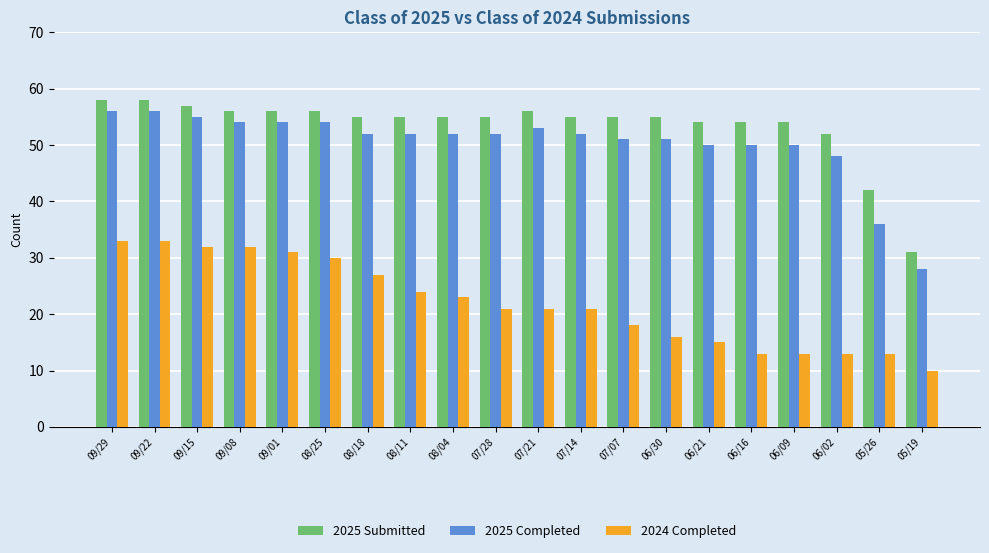

Reading left to right, list all the values displayed in this chart.

2025 Submitted: 58	58	57	56	56	56	55	55	55	55	56	55	55	55	54	54	54	52	42	31
2025 Completed: 56	56	55	54	54	54	52	52	52	52	53	52	51	51	50	50	50	48	36	28
2024 Completed: 33	33	32	32	31	30	27	24	23	21	21	21	18	16	15	13	13	13	13	10